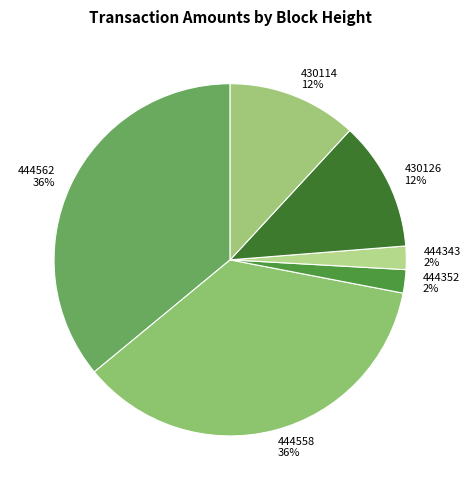

Is the sum of 444352 and 444343 greater than half?

No